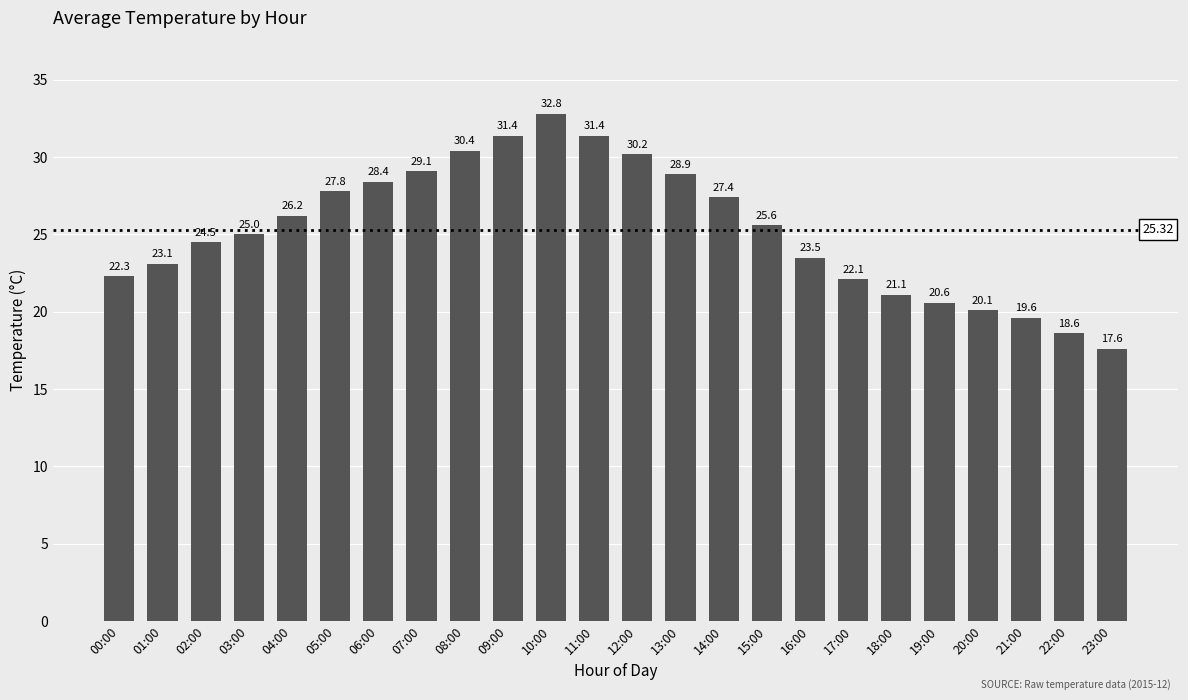

What is the greatest value displayed?

32.8